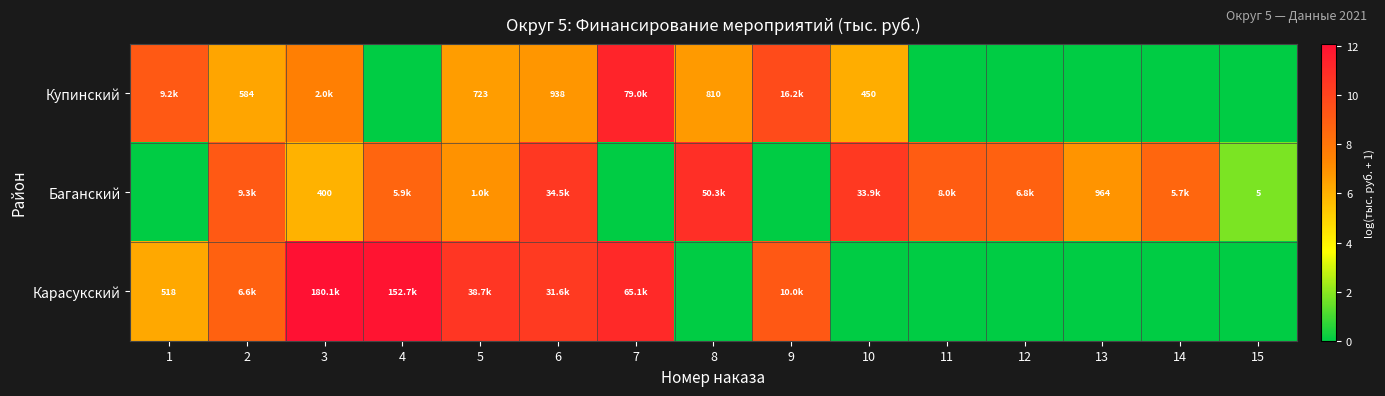

Is it true that Баганский equals 13.2 at 14?

False